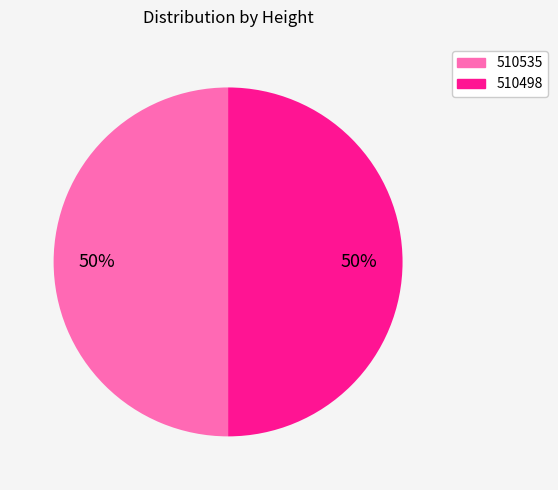

Count the number of slices in the pie.

2